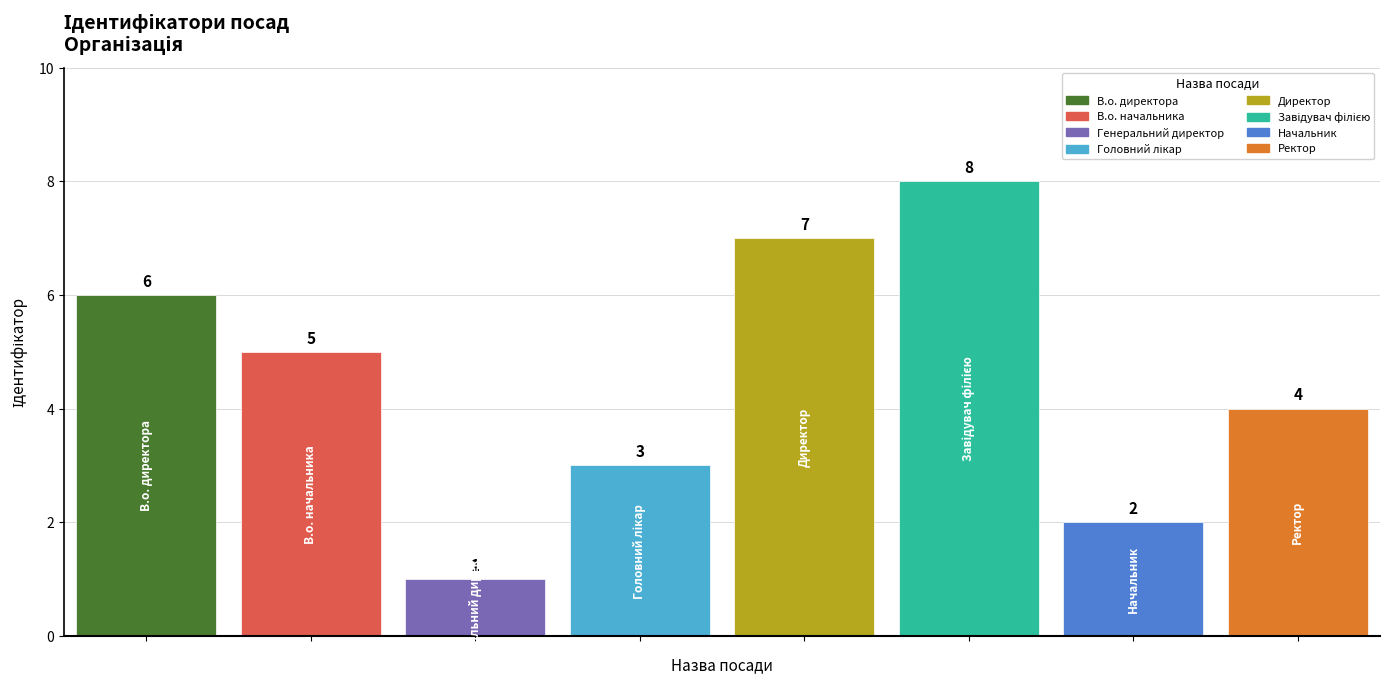

What is the value of the 8th bar from the left?

4